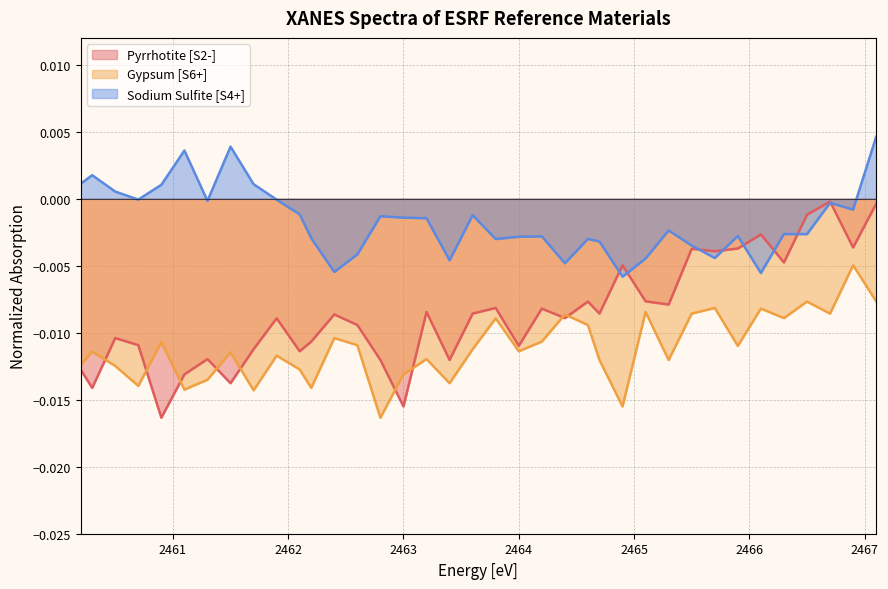

True or false: Sodium Sulfite [S4+] and Gypsum [S6+] cross at least once.

False